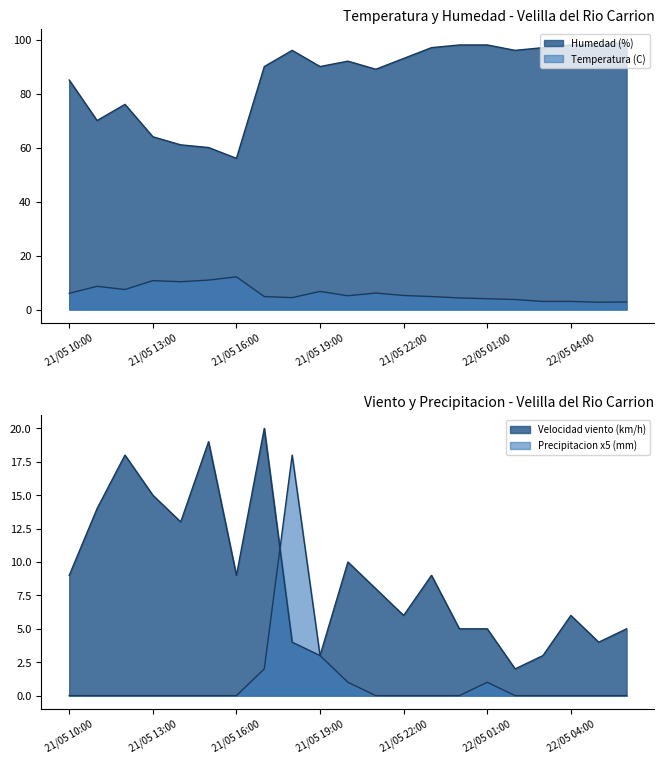

Reading left to right, transcribe all the data shown in this chart.

Temperatura (C): 6.0	8.6	7.4	10.7	10.3	10.9	12.1	4.8	4.4	6.7	5.1	6.1	5.2	4.8	4.3	4.0	3.7	3.0	3.0	2.7	2.8
Velocidad viento (km/h): 9.0	14.0	18.0	15.0	13.0	19.0	9.0	20.0	4.0	3.0	10.0	8.0	6.0	9.0	5.0	5.0	2.0	3.0	6.0	4.0	5.0
Humedad (%): 85.0	70.0	76.0	64.0	61.0	60.0	56.0	90.0	96.0	90.0	92.0	89.0	93.0	97.0	98.0	98.0	96.0	97.0	98.0	98.0	99.0
Precipitacion (mm): 0.0	0.0	0.0	0.0	0.0	0.0	0.0	2.0	18.0	3.0	1.0	0.0	0.0	0.0	0.0	1.0	0.0	0.0	0.0	0.0	0.0